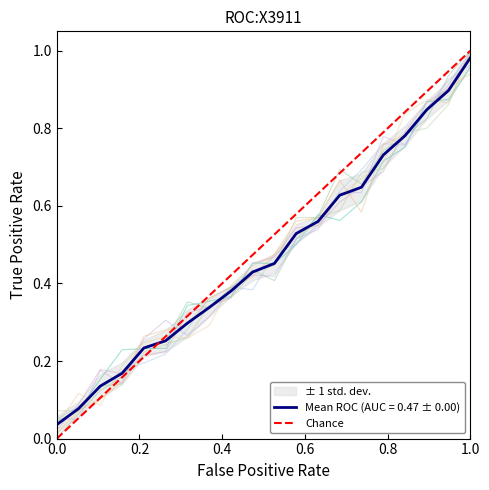

How many values are between 0 and 1?

2